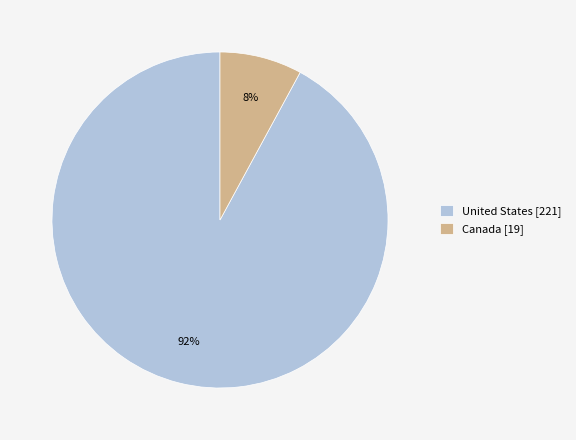

Between Canada and United States, which is larger?

United States